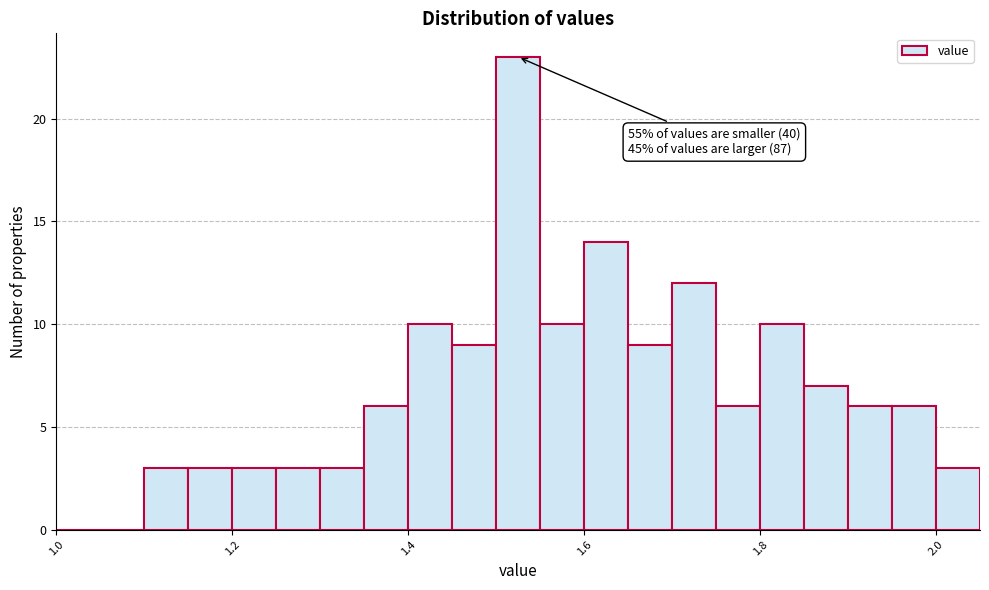

Around what value on the x-axis is the tallest bar? Give the approximate position of its centre, as read against the axis.

1.52